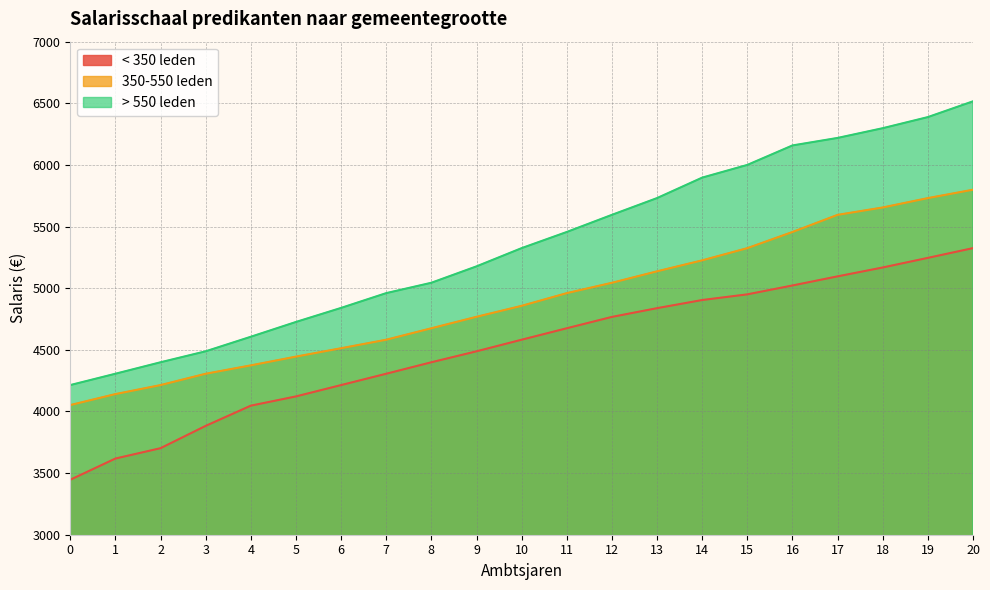

What is the highest value of the > 550 leden series?

6516